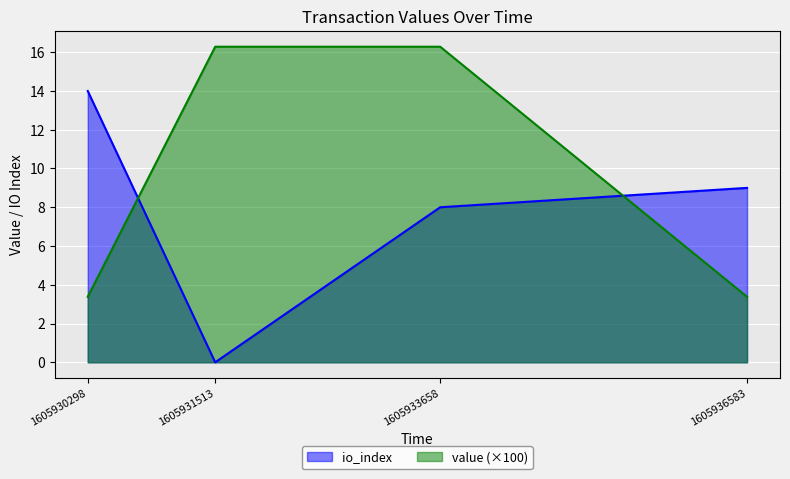

What is the difference between the second highest and second lowest values?

12.9